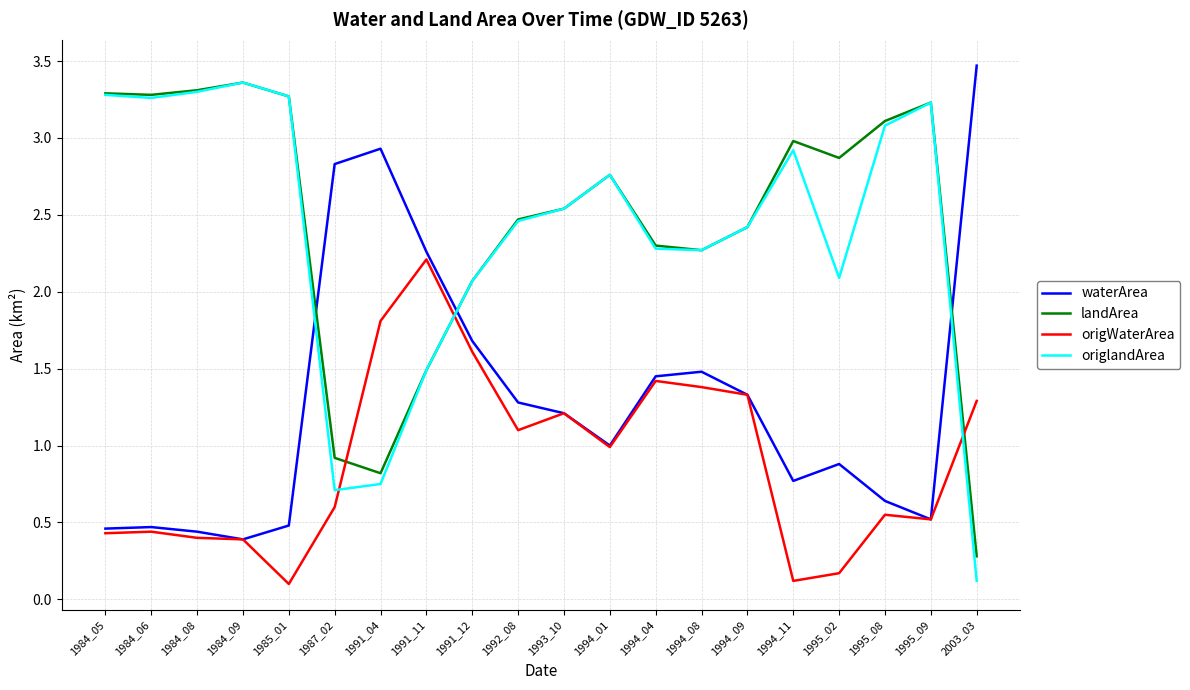

What is the difference between the second highest and second lowest values in the origlandArea series?

2.6